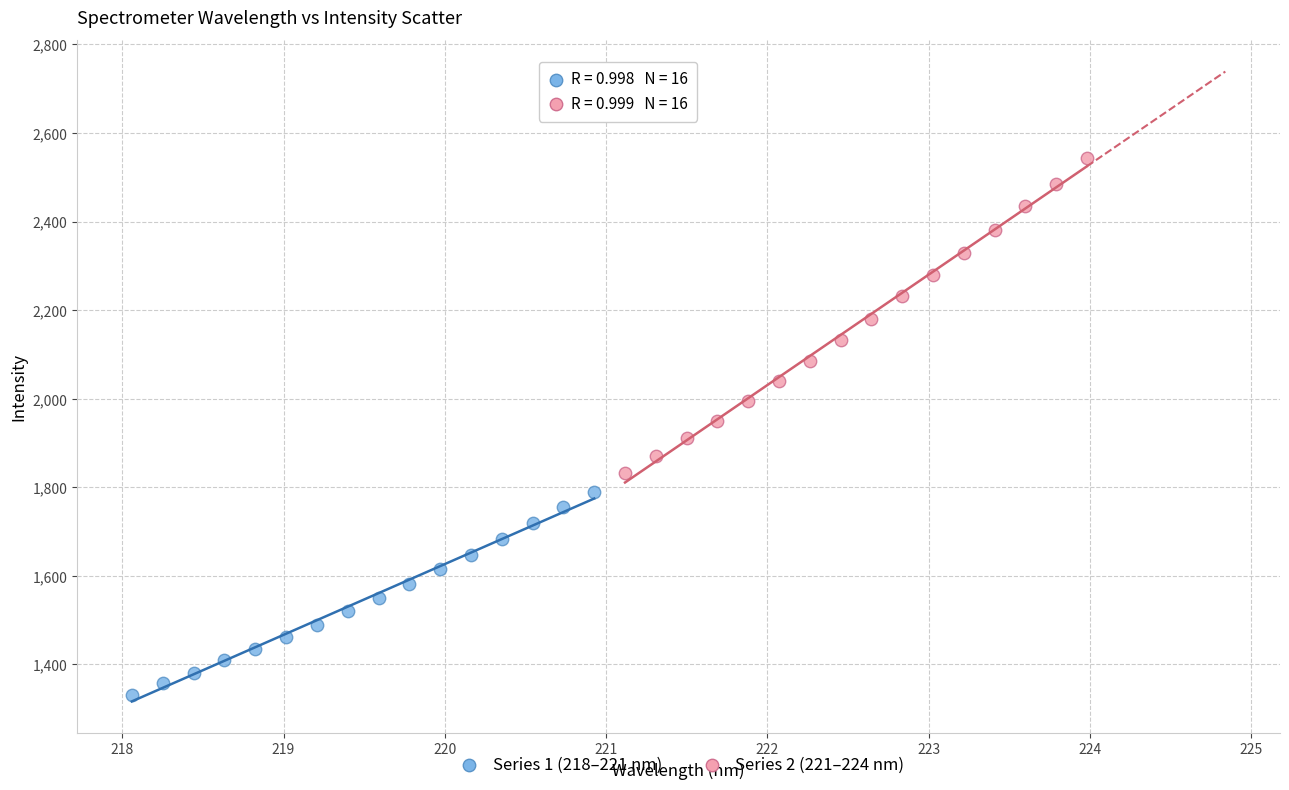

Which series has the largest Y range (max minus min)?

Series 2 (221–224 nm)